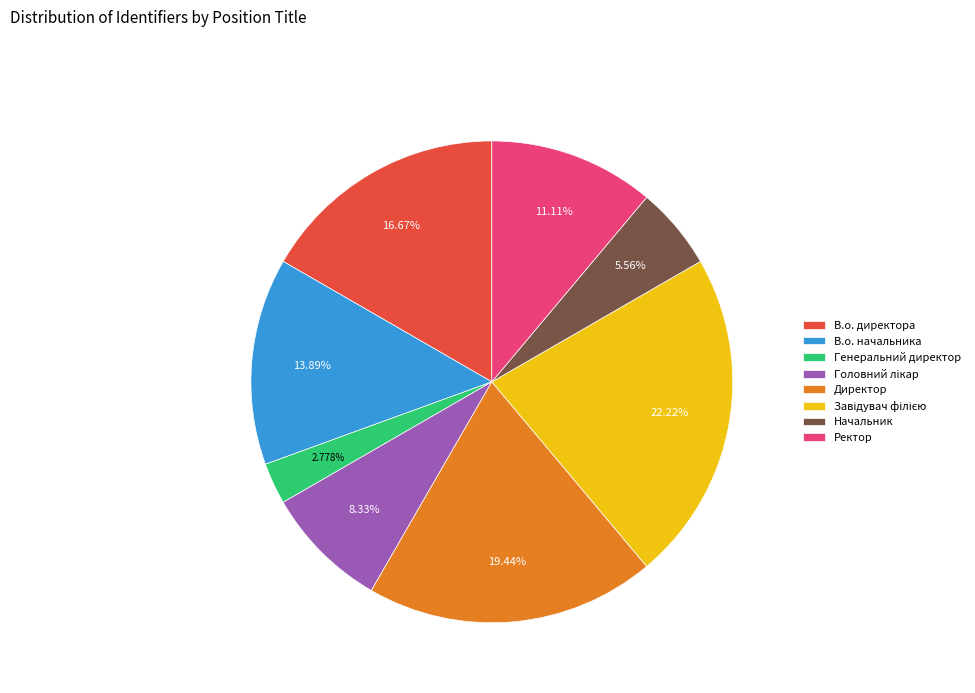

Between Генеральний директор and Начальник, which is larger?

Начальник